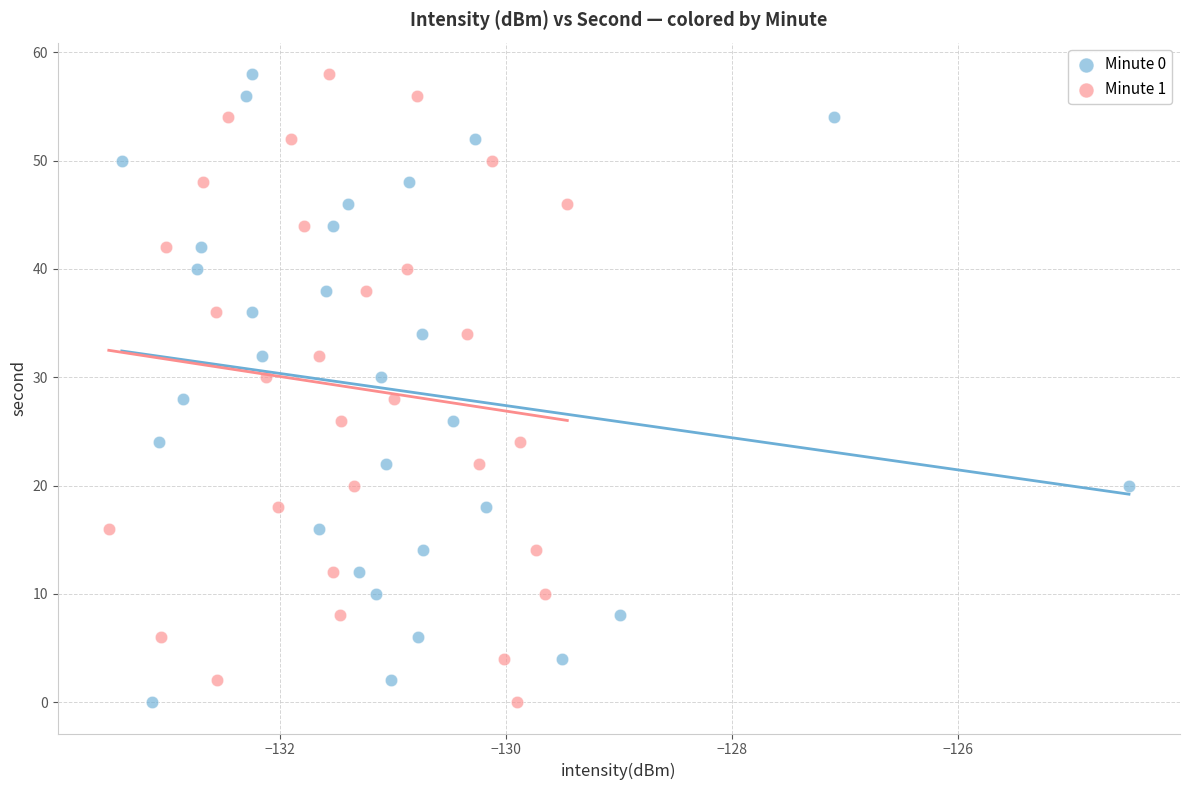

What are all the series names shown in the legend?

Minute 0, Minute 1